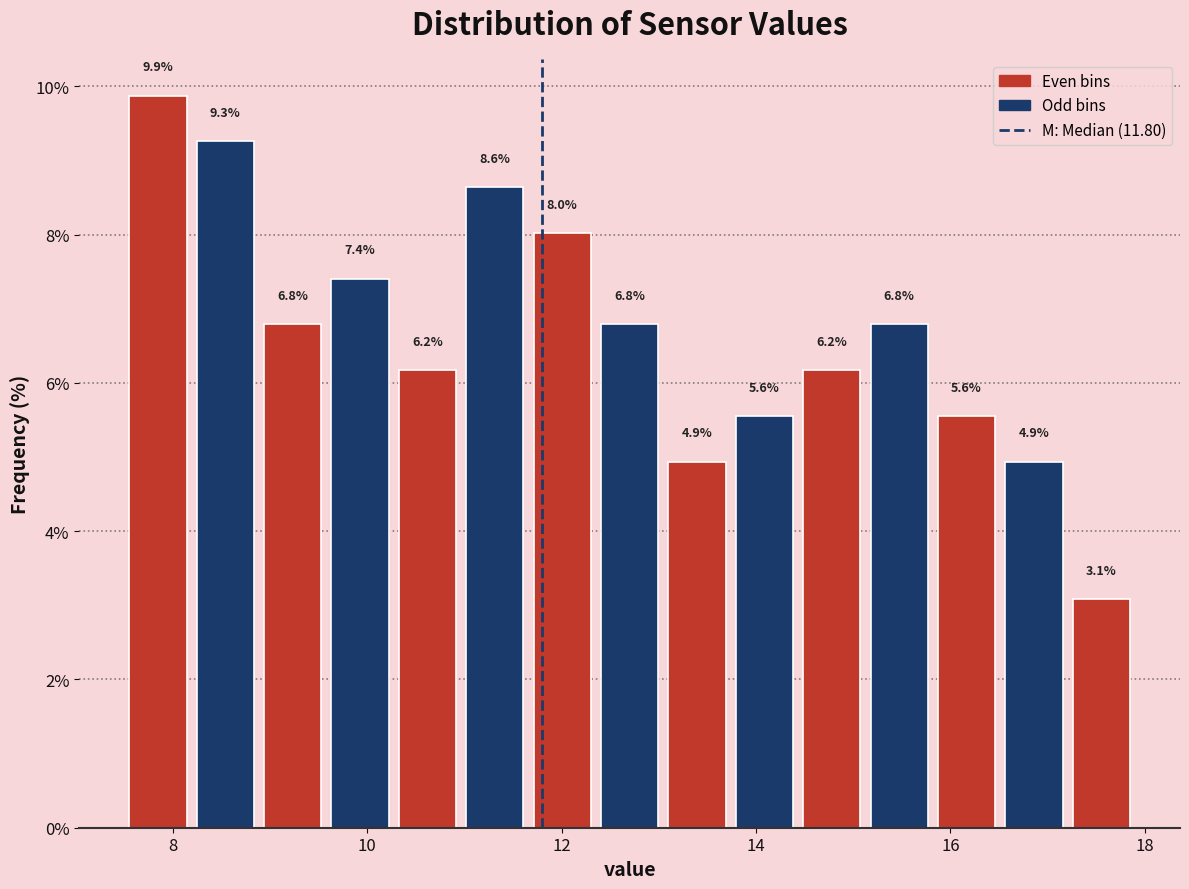

Around what value on the x-axis is the tallest bar? Give the approximate position of its centre, as read against the axis.

7.8